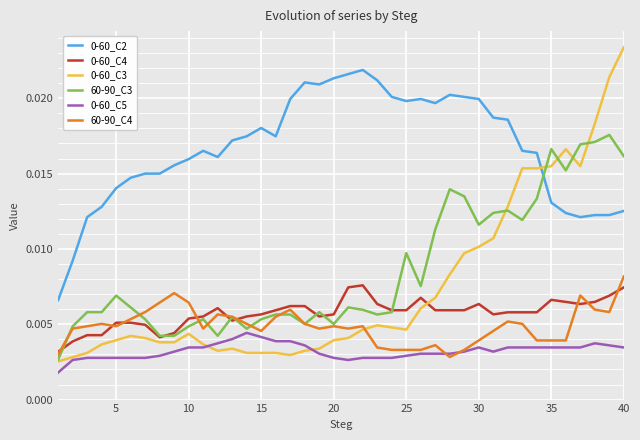

True or false: 0-60_C5 and 0-60_C4 intersect in this chart.

False